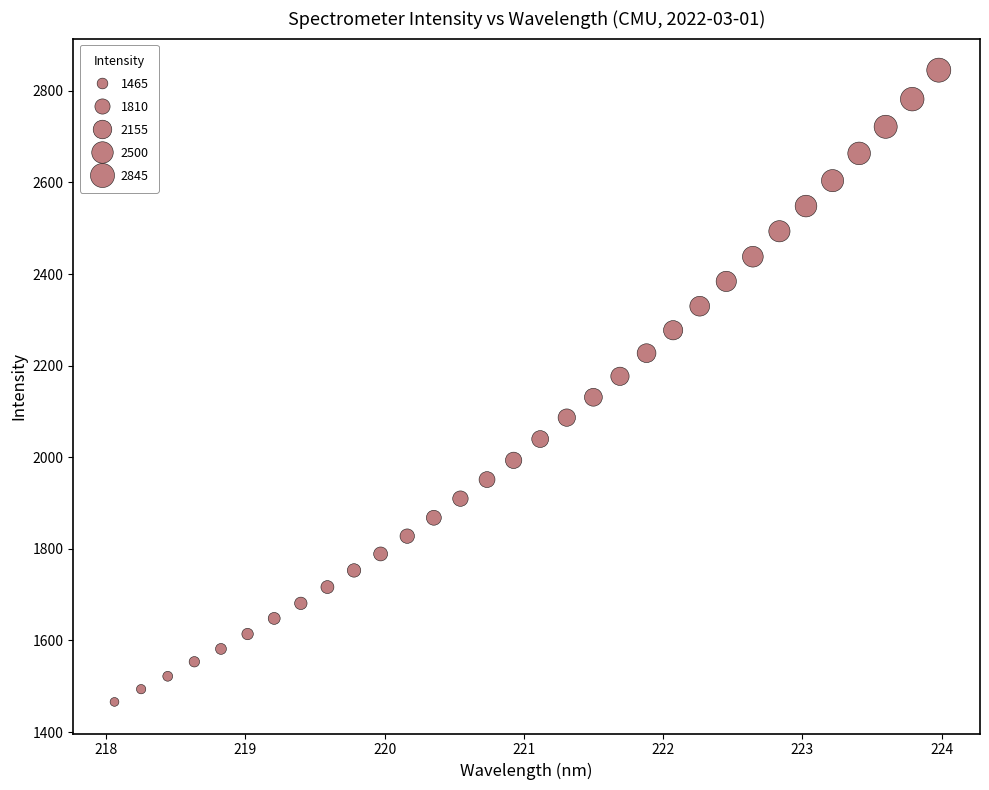

What is the range of X values (max minus min)?

5.9